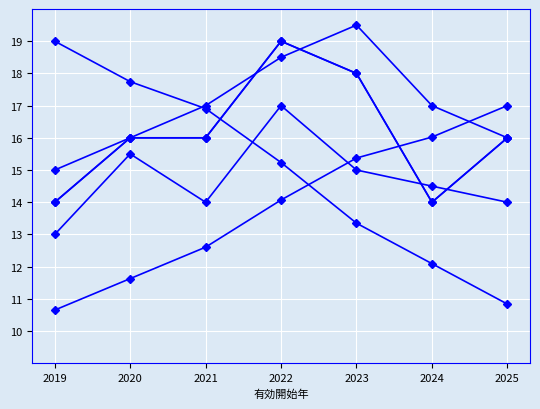

Does the chart have visible grid lines?

Yes